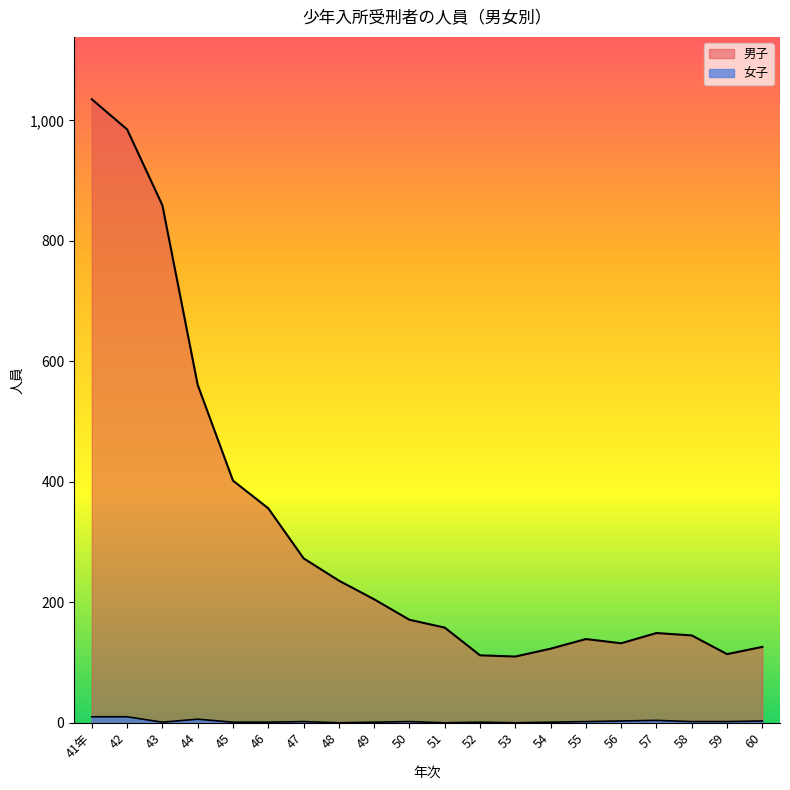

Between 48 and 54, which series saw the biggest shift?

男子